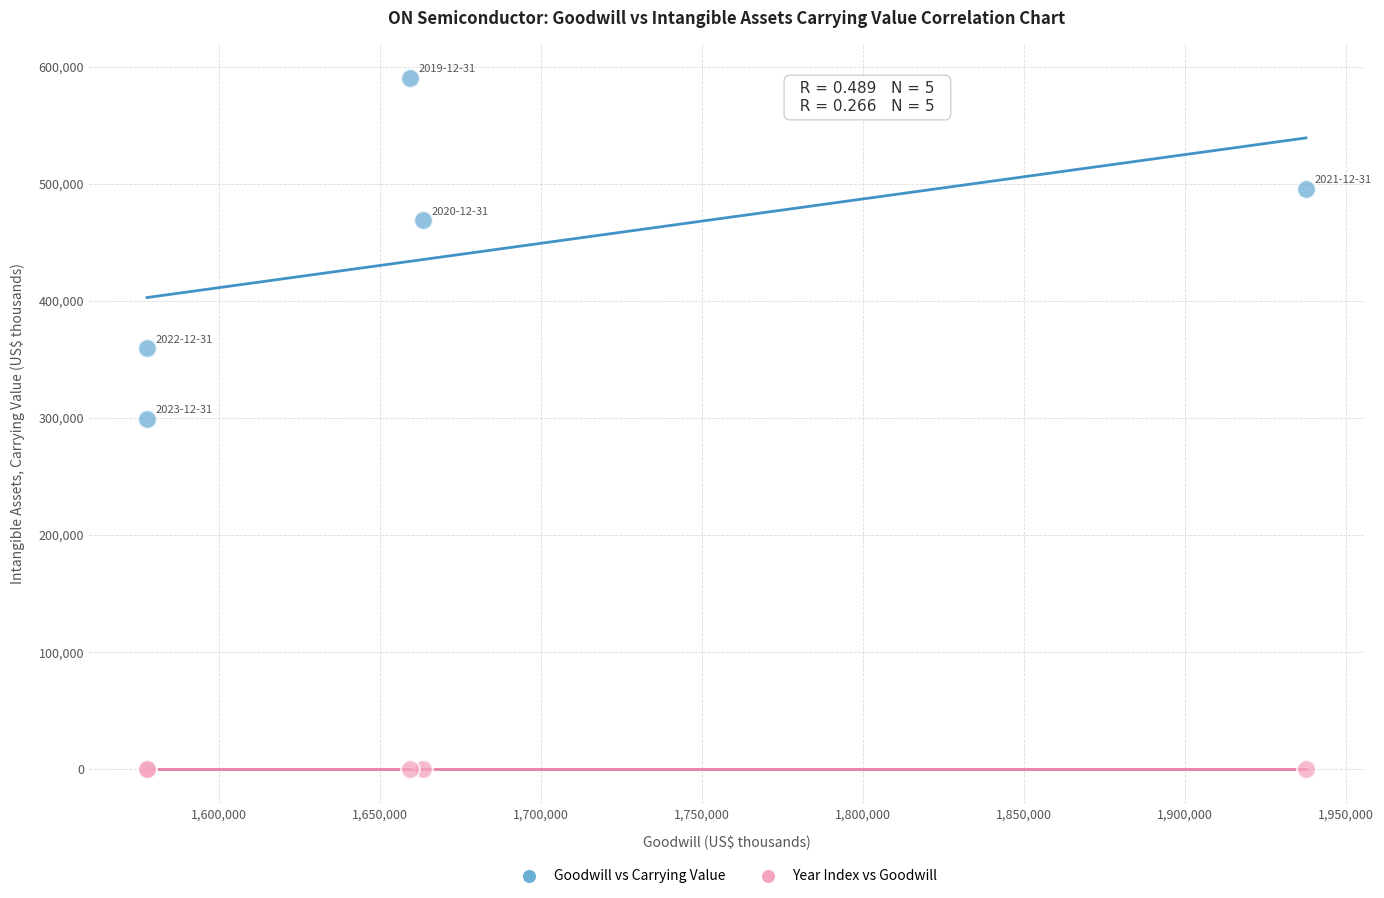

Which series has the largest Y range (max minus min)?

Goodwill vs Carrying Value